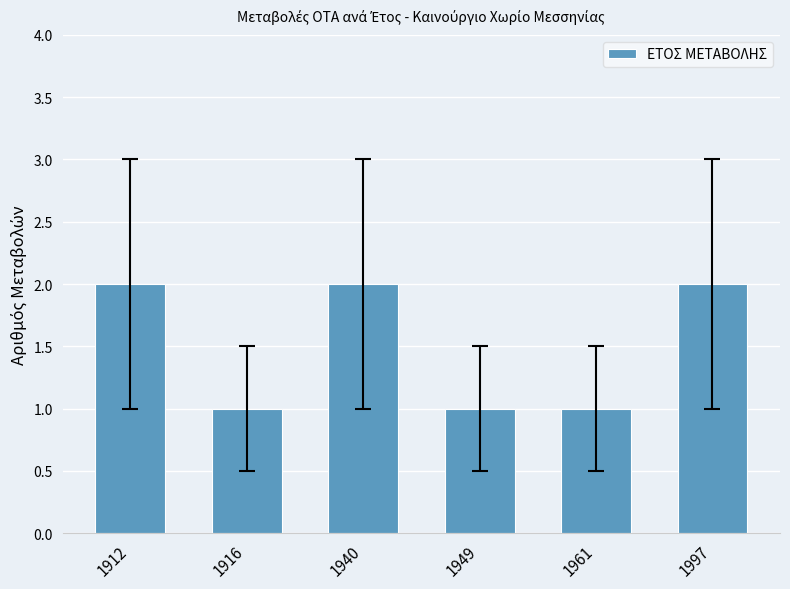

Is it true that the value at 1997 is 3?

False